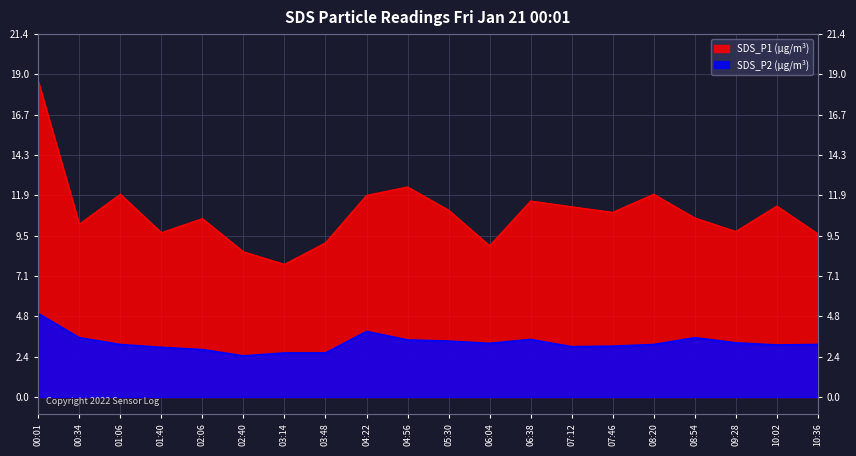

What is the minimum value shown in the chart?

2.4